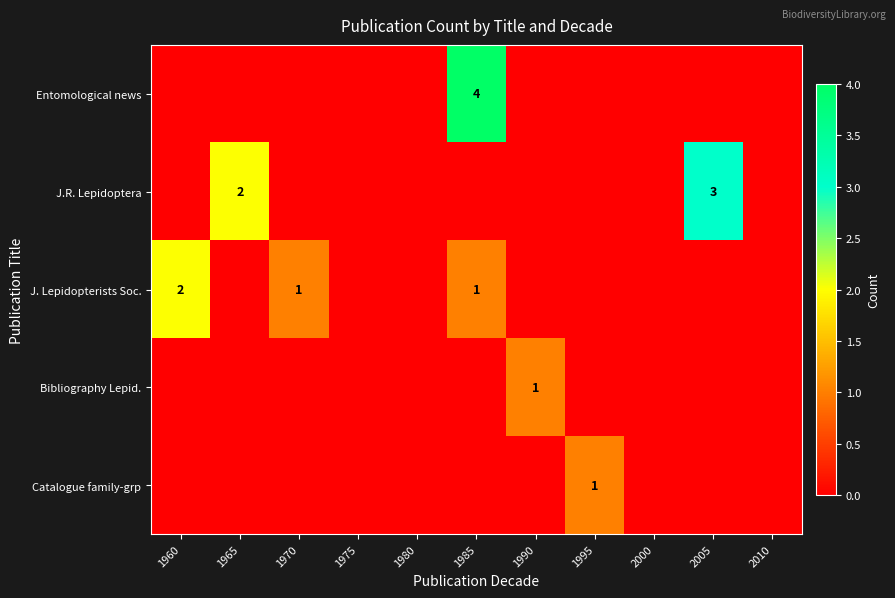

Which has a higher value, 1980 or 2010?

1980